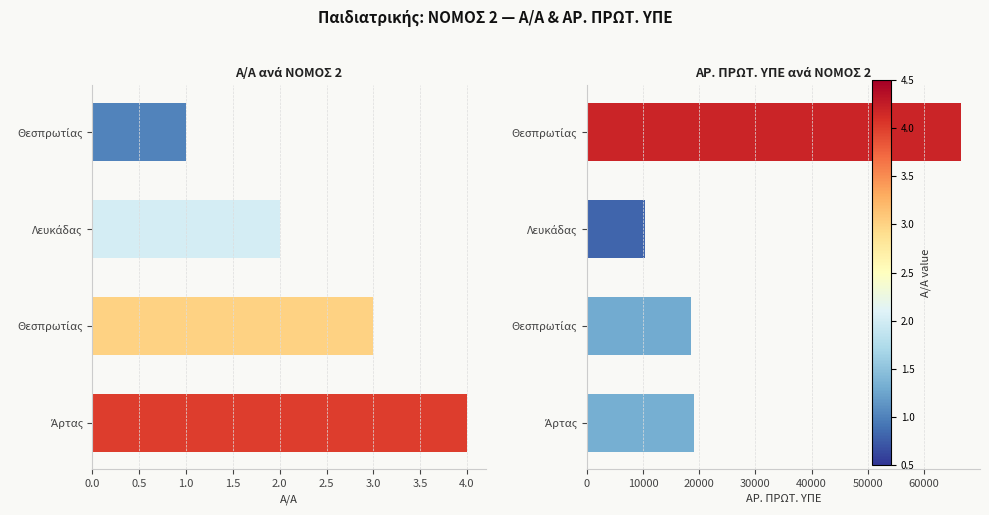

Which series has the largest total across all categories?

ΑΡ. ΠΡΩΤ. ΥΠΕ